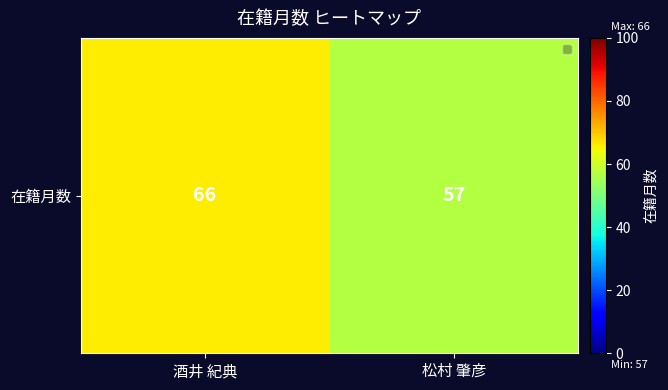

How many series are shown in this chart?

1